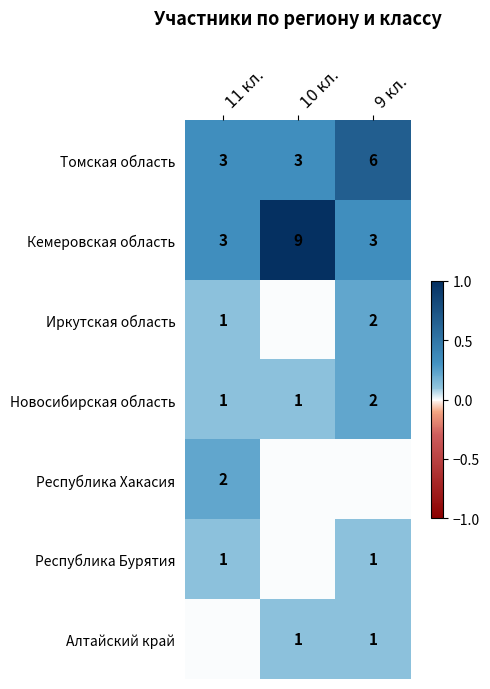

Is the value of Республика Хакасия at 11 кл. greater than the value of Алтайский край at 10 кл.?

Yes